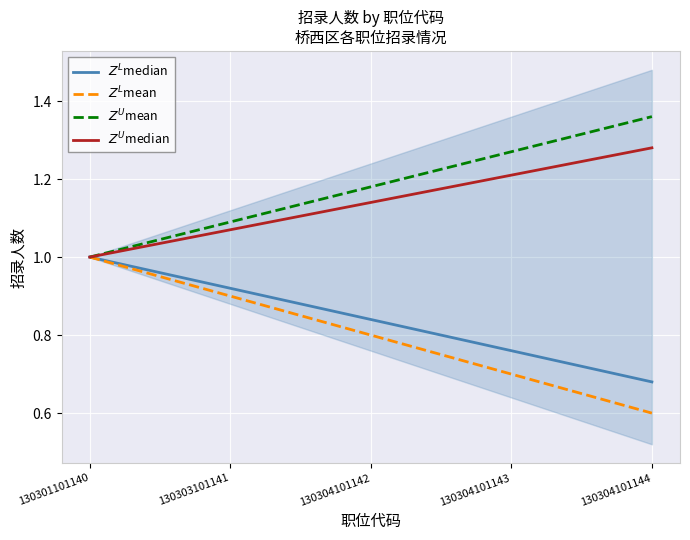

What is the difference between the maximum and second lowest values in the $Z^U$mean series?

0.3